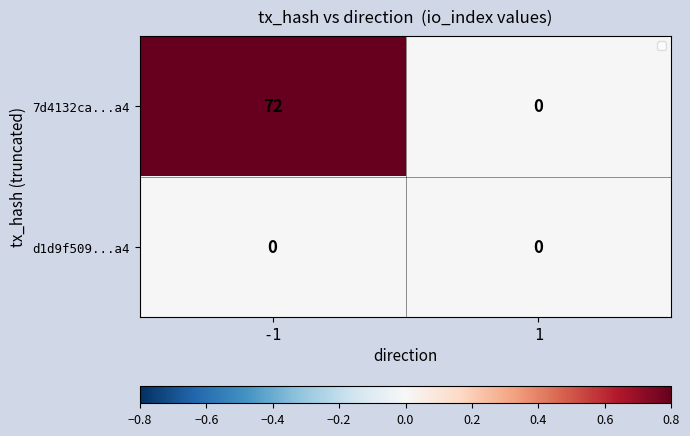

What is the difference between the 7d4132ca...a4 values at 1 and -1?

72